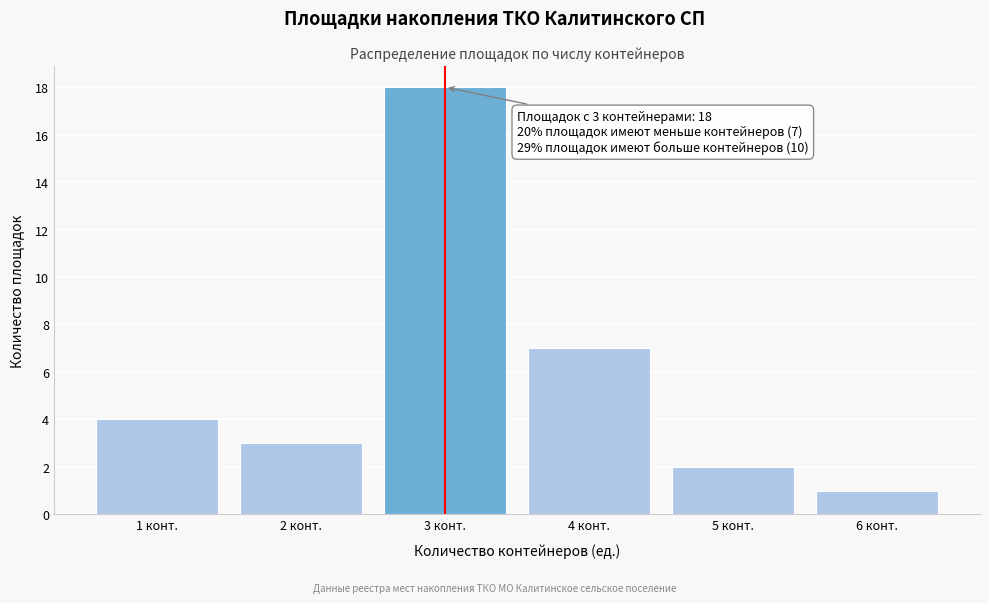

Reading left to right, what are all the values shown in this chart?

4	3	18	7	2	1